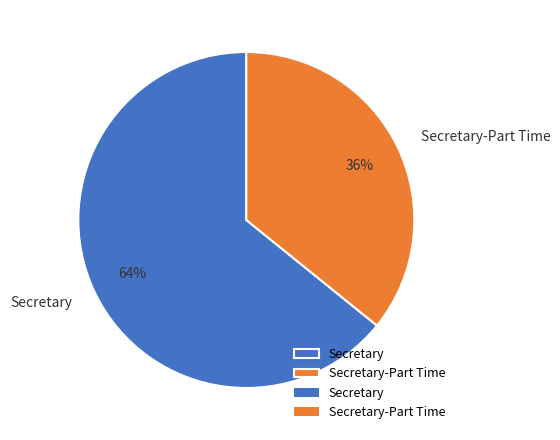

Rank the categories by value from highest to lowest.

Secretary, Secretary-Part Time